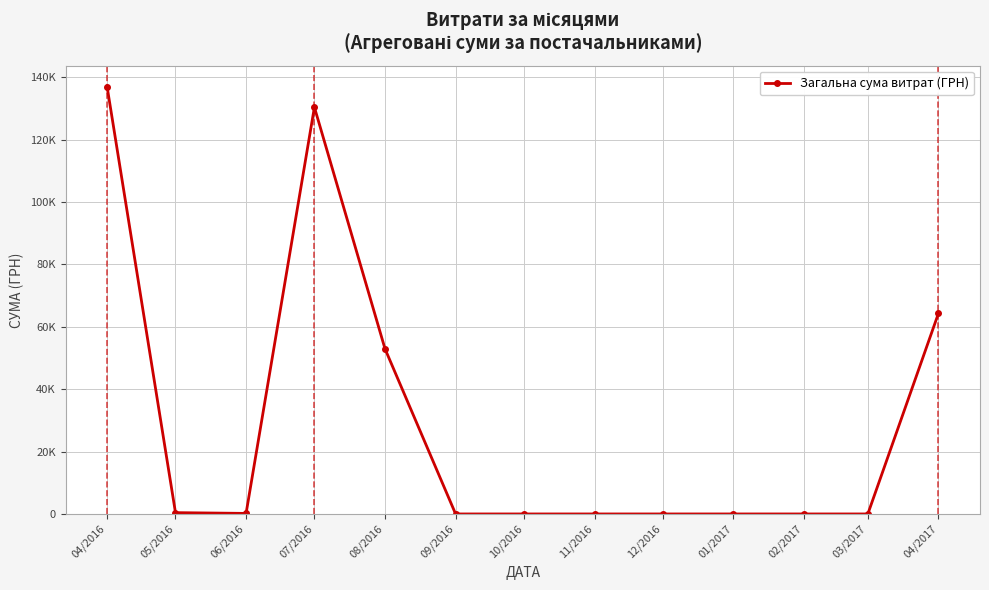

Where is the data nearest to the value 68423?

04/2017